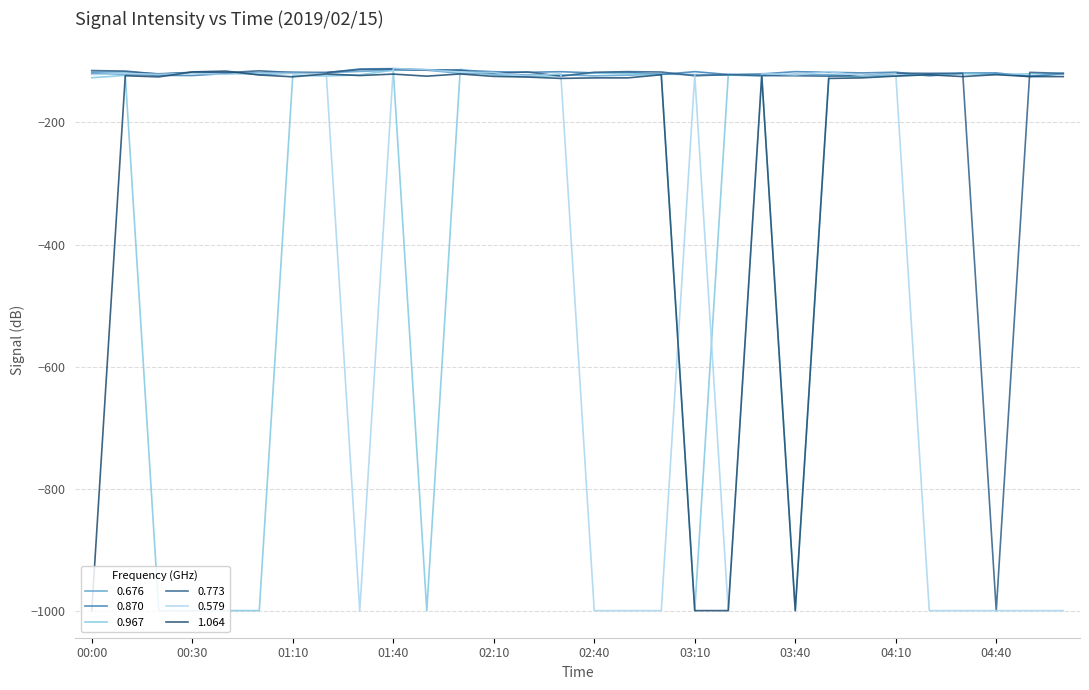

Rank the series by their maximum value, from lowest to highest.

1.064, 0.676, 0.967, 0.773, 0.870, 0.579